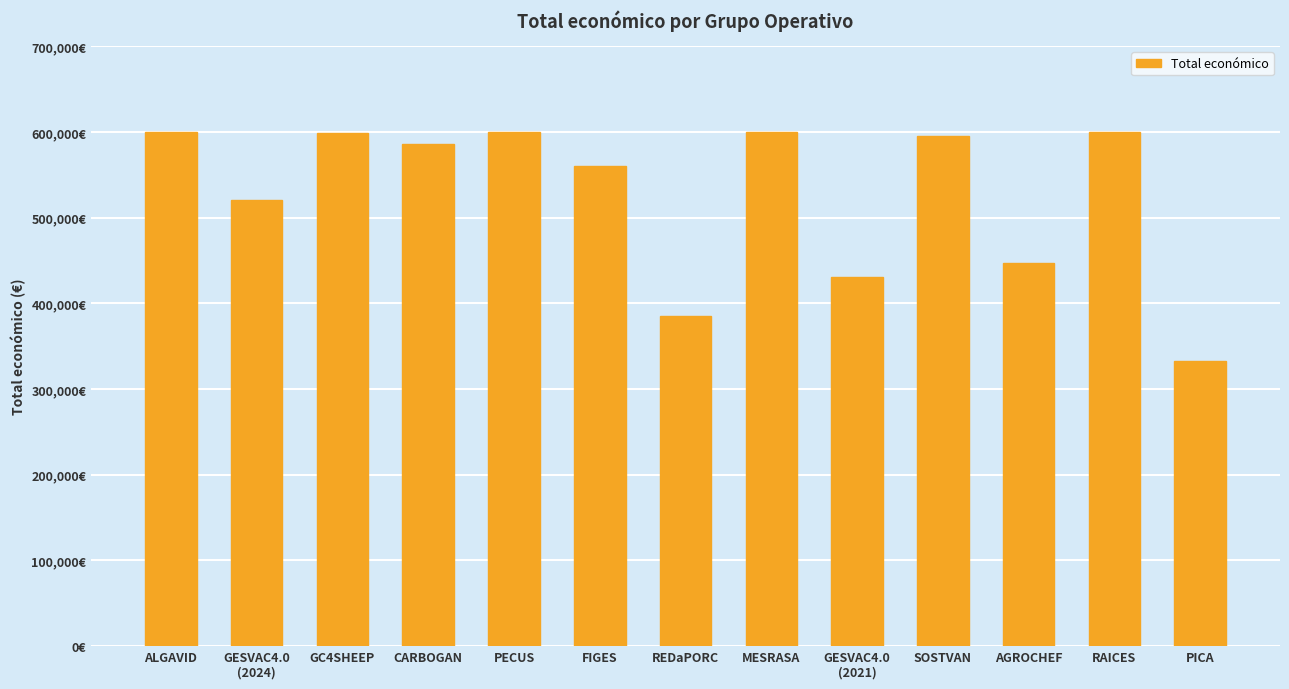

Rank the categories by value from lowest to highest.

PICA, REDaPORC, GESVAC4.0
(2021), AGROCHEF, GESVAC4.0
(2024), FIGES, CARBOGAN, SOSTVAN, GC4SHEEP, RAICES, ALGAVID, PECUS, MESRASA